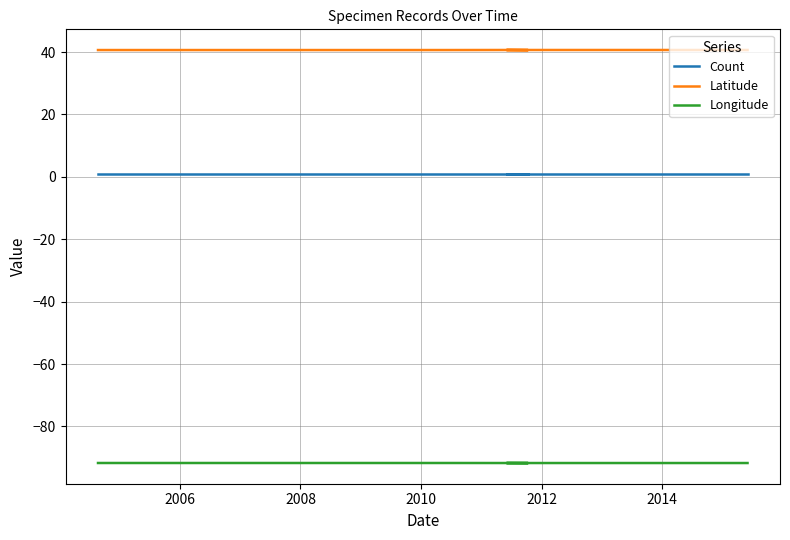

Does the chart display data point markers on the line(s)?

No